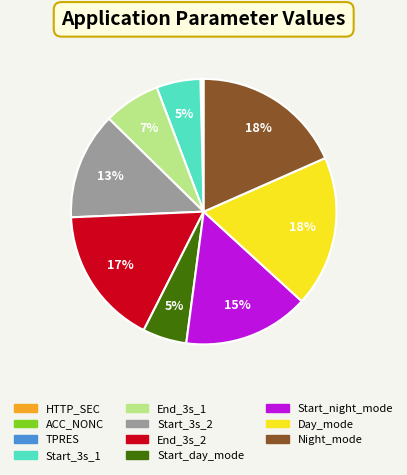

Is there a majority slice in this chart?

No